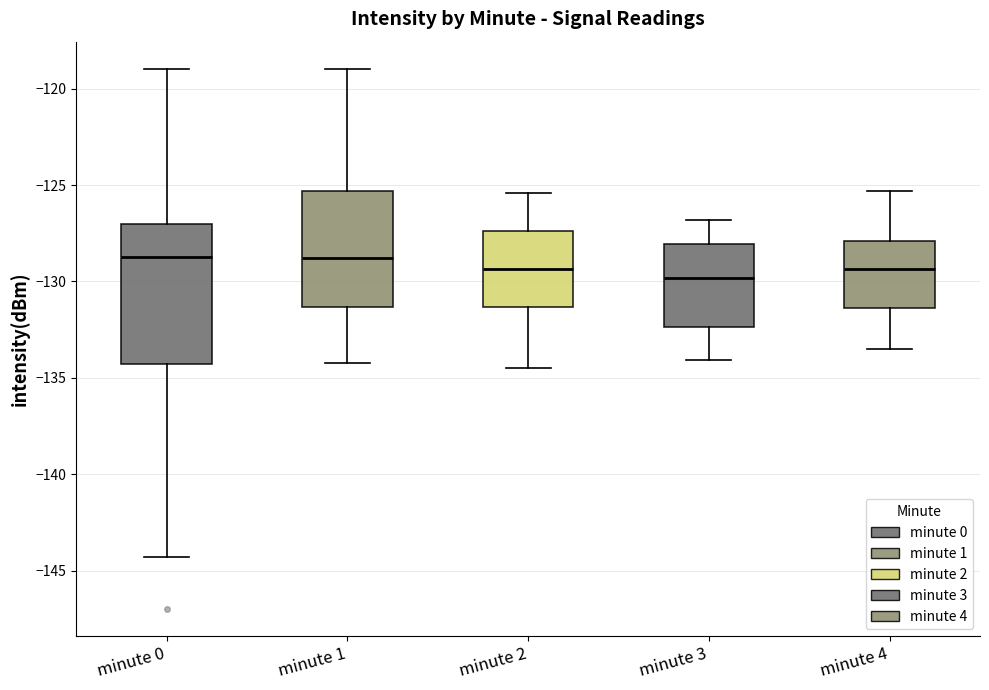

Reading left to right, read every box against the y-axis: the position of its median line, the range the box covers, and the ends of its whiskers. The values are not printed on the chart, so give them approximately, as read against the axis.

minute 0: median -128.5, box -134.5 to -127.0, whiskers -144.5 to -119.0
minute 1: median -129.0, box -131.5 to -125.5, whiskers -134.0 to -119.0
minute 2: median -129.5, box -131.5 to -127.5, whiskers -134.5 to -125.5
minute 3: median -130.0, box -132.5 to -128.0, whiskers -134.0 to -127.0
minute 4: median -129.5, box -131.5 to -128.0, whiskers -133.5 to -125.5